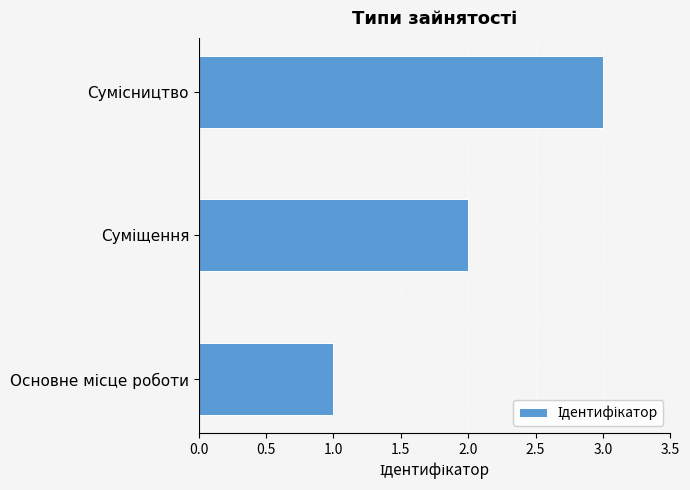

What is the maximum value shown in the chart?

3